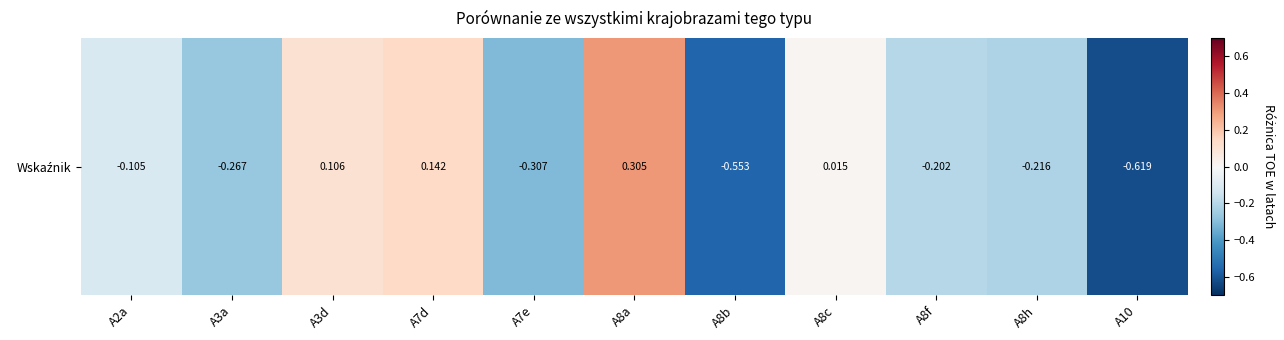

How many values are below 0?

7